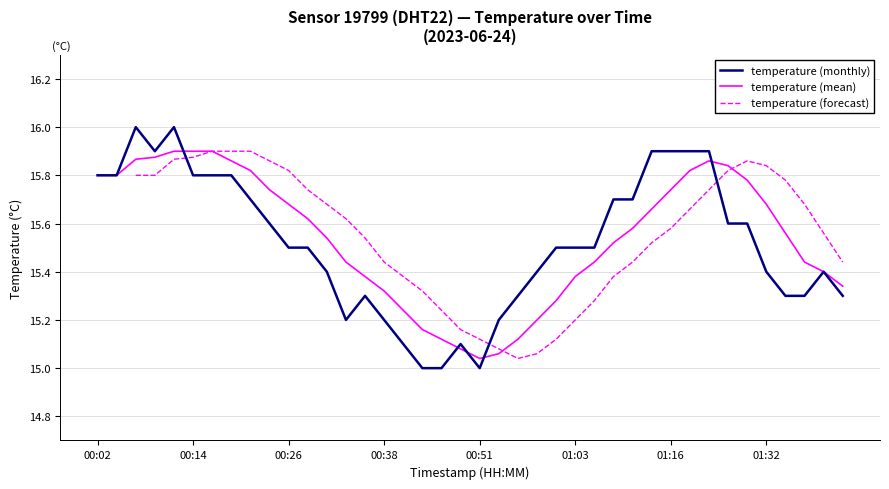

What is the greatest value displayed?

16.0